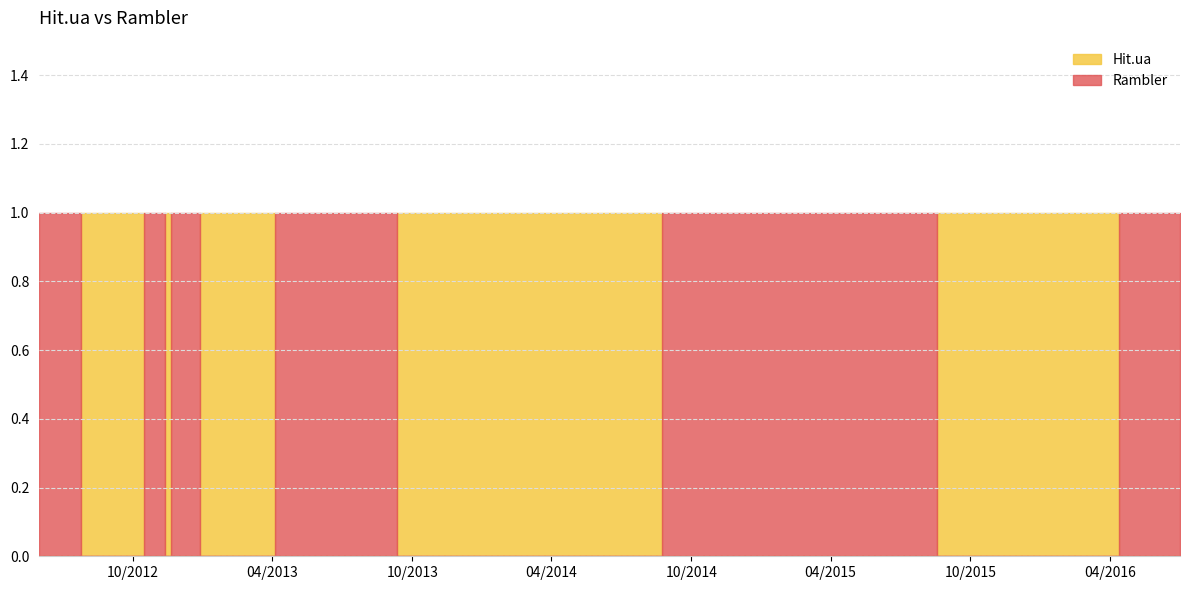

The value of Hit.ua at 2012-09-23 is 2. True or false?

False